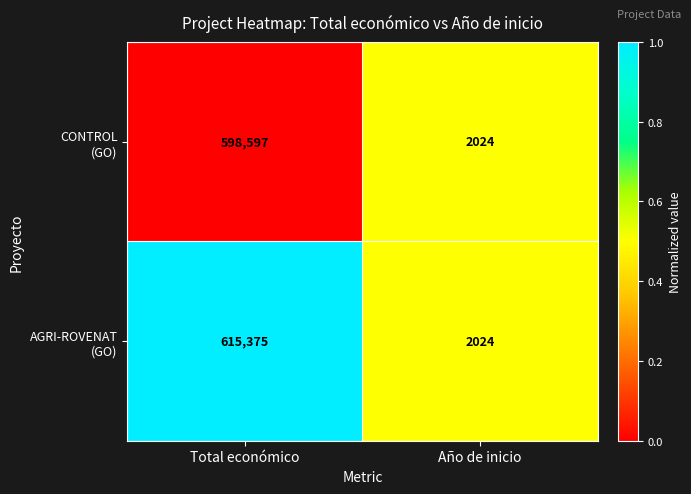

What is the total value across all series at Año de inicio?

4048